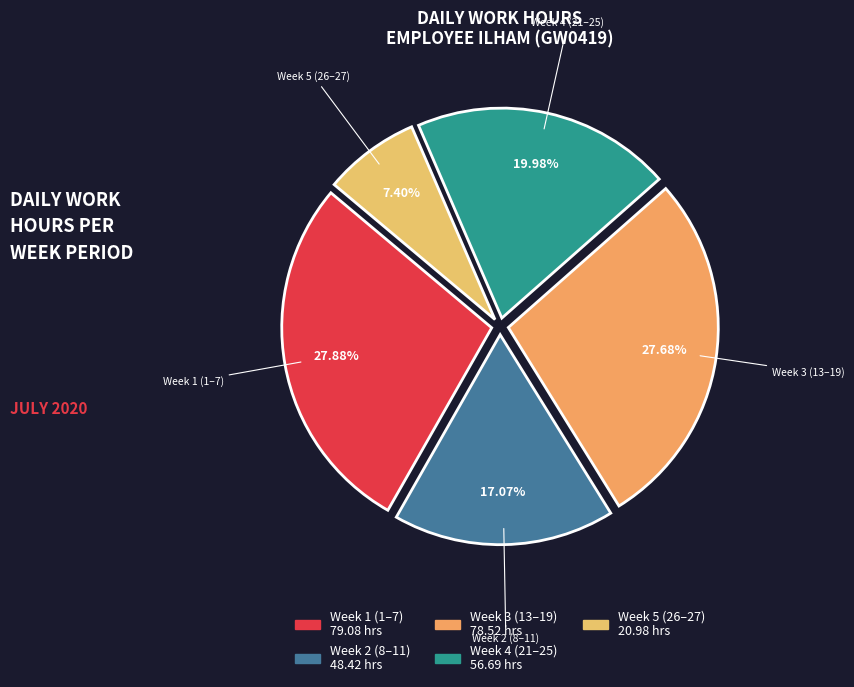

Is Week 5 (26–27) the majority of the pie?

No